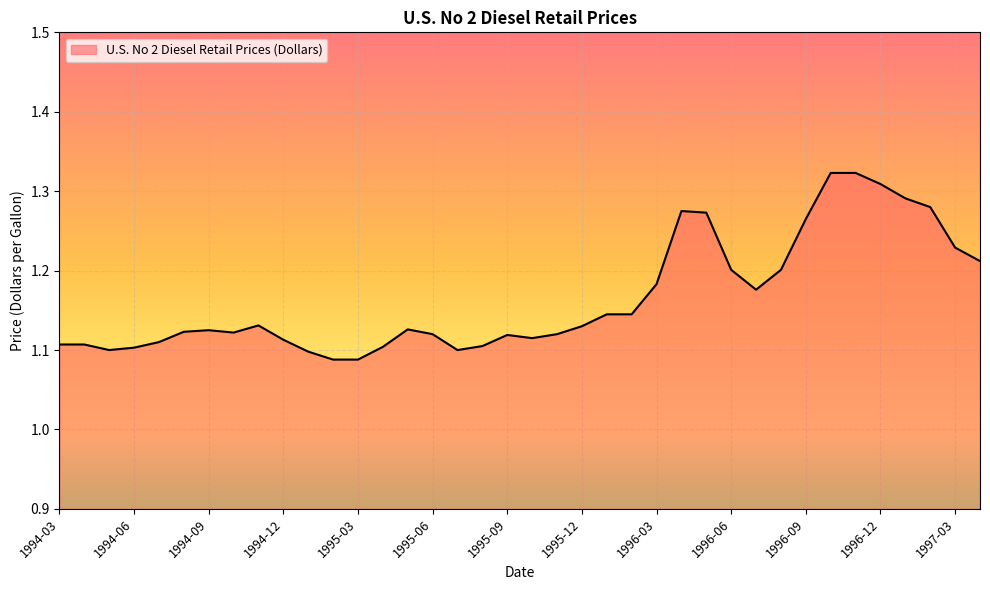

Reading left to right, list all the values displayed in this chart.

1994-03=1.1	1994-04=1.1	1994-05=1.1	1994-06=1.1	1994-07=1.1	1994-08=1.1	1994-09=1.1	1994-10=1.1	1994-11=1.1	1994-12=1.1	1995-01=1.1	1995-02=1.1	1995-03=1.1	1995-04=1.1	1995-05=1.1	1995-06=1.1	1995-07=1.1	1995-08=1.1	1995-09=1.1	1995-10=1.1	1995-11=1.1	1995-12=1.1	1996-01=1.1	1996-02=1.1	1996-03=1.2	1996-04=1.3	1996-05=1.3	1996-06=1.2	1996-07=1.2	1996-08=1.2	1996-09=1.3	1996-10=1.3	1996-11=1.3	1996-12=1.3	1997-01=1.3	1997-02=1.3	1997-03=1.2	1997-04=1.2